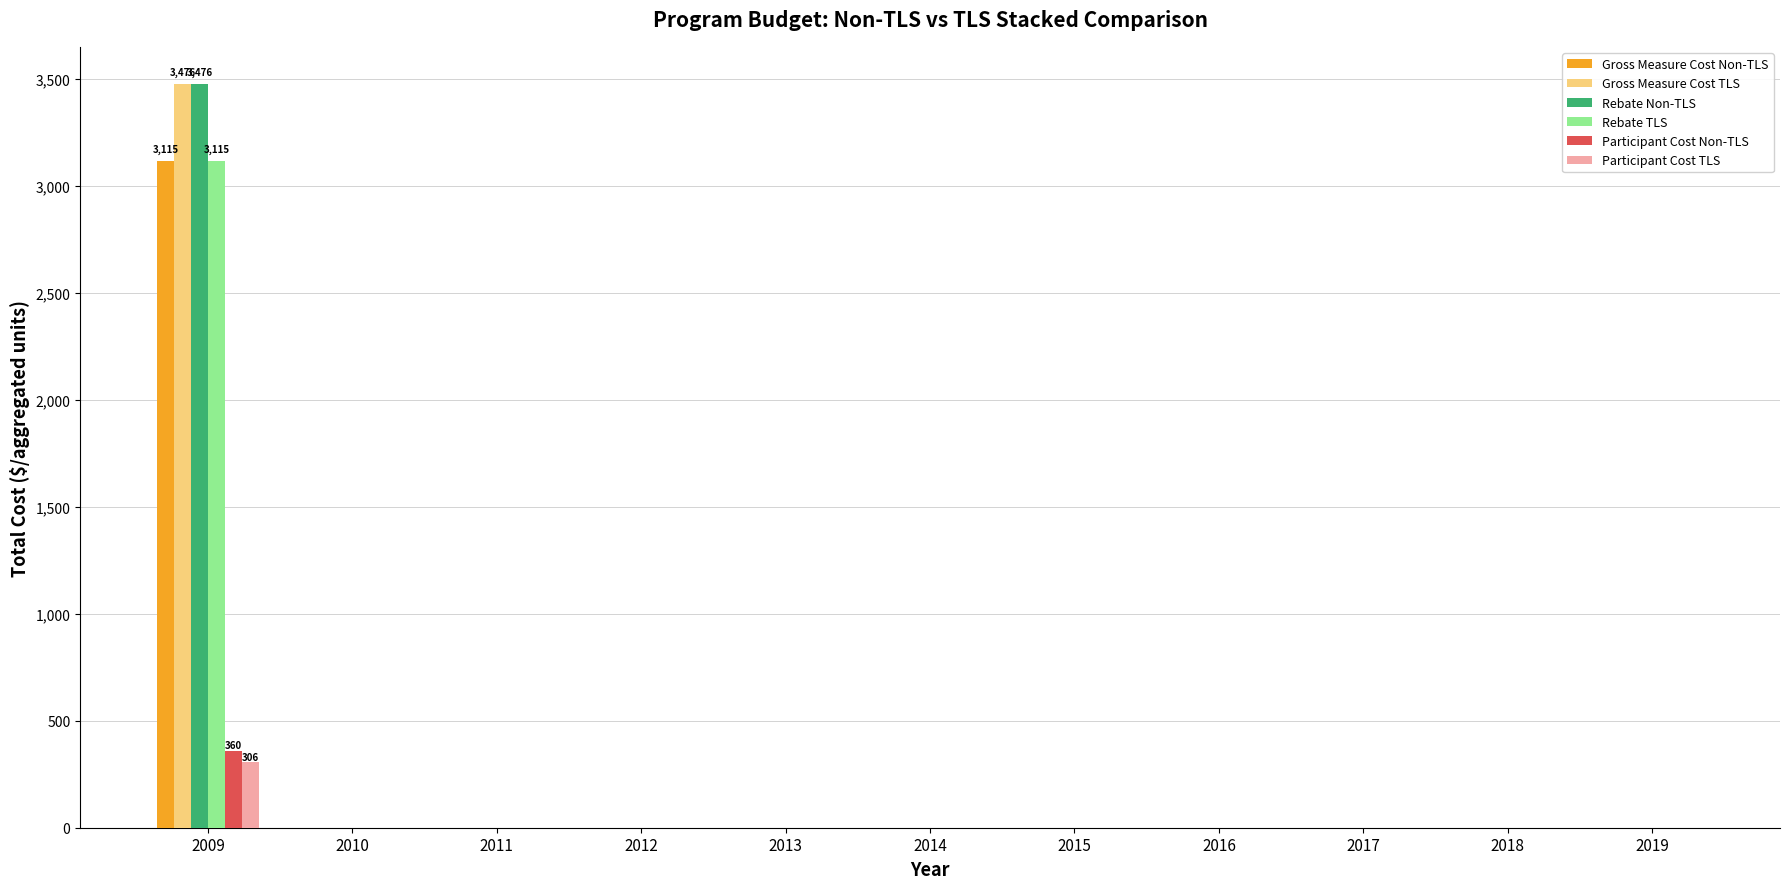

What is the average value of the Gross Measure Cost TLS series?

316.0